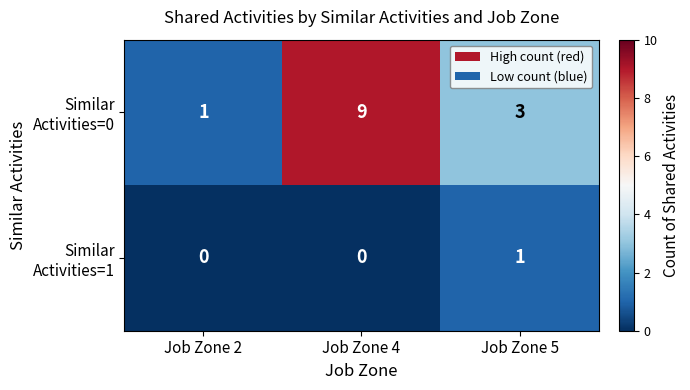

What is the maximum value shown in the chart?

9